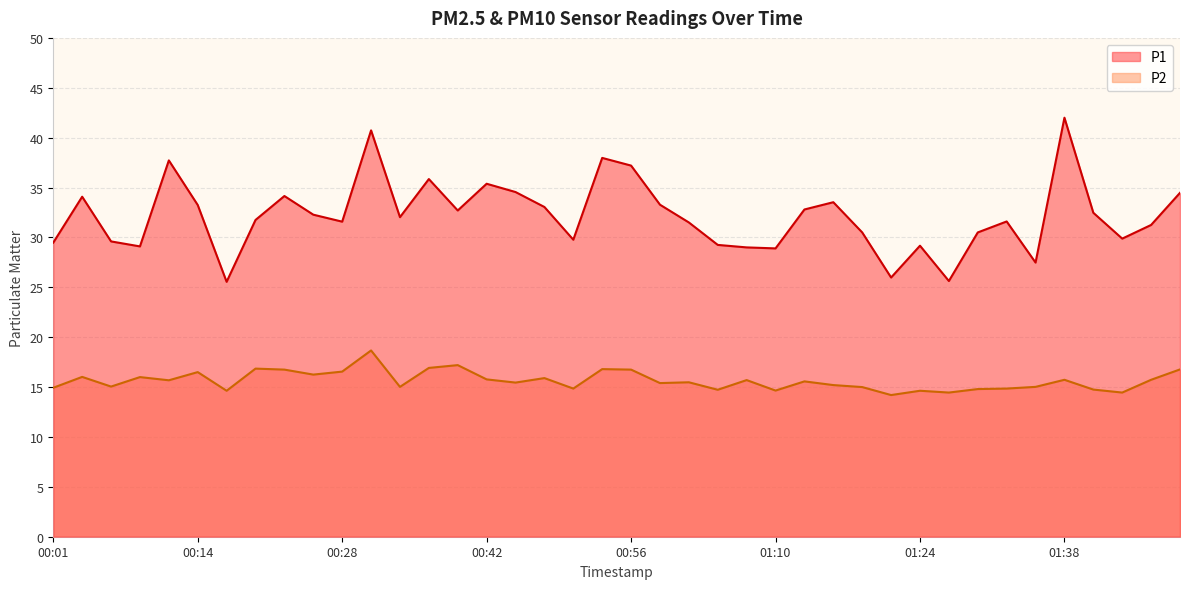

Reading left to right, what are all the values shown in this chart?

P1: 29.5	34.1	29.6	29.1	37.7	33.2	25.6	31.8	34.1	32.3	31.6	40.7	32.0	35.9	32.7	35.4	34.5	33.0	29.8	38.0	37.2	33.3	31.5	29.2	29.0	28.9	32.8	33.5	30.5	26.0	29.2	25.6	30.5	31.6	27.5	42.0	32.5	29.9	31.2	34.5
P2: 14.9	16.0	15.1	16.0	15.7	16.5	14.6	16.9	16.8	16.2	16.6	18.7	15.0	16.9	17.2	15.8	15.4	15.9	14.8	16.8	16.8	15.4	15.5	14.7	15.7	14.7	15.6	15.2	15.0	14.2	14.6	14.4	14.8	14.8	15.0	15.7	14.8	14.4	15.7	16.8